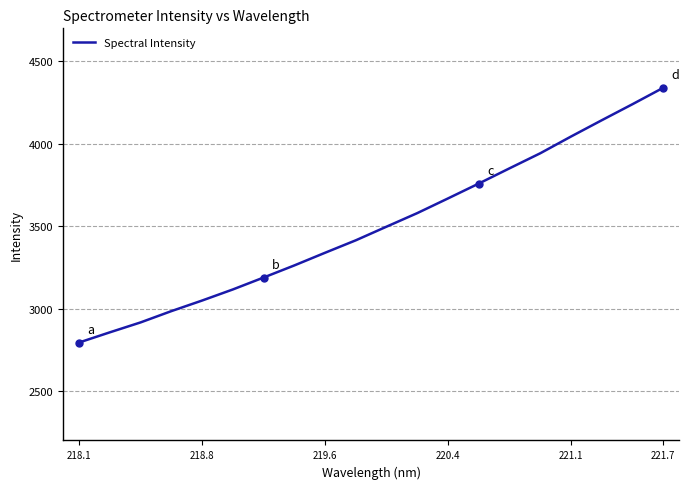

Which category has the highest value in the Spectral Intensity series?

221.7